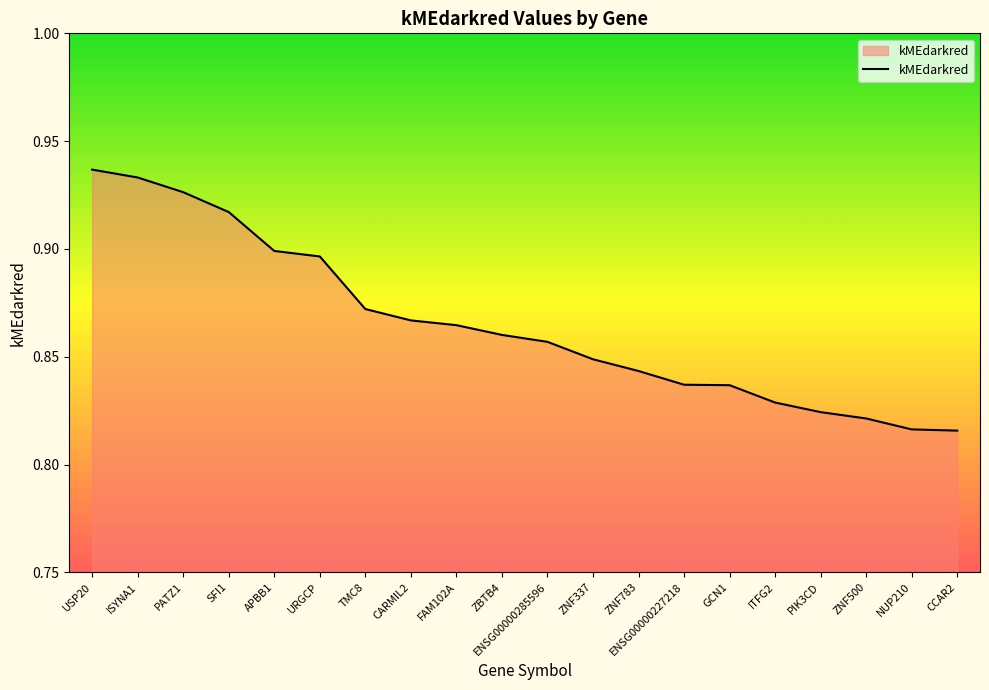

What is the difference between the values at GCN1 and APBB1?

0.1